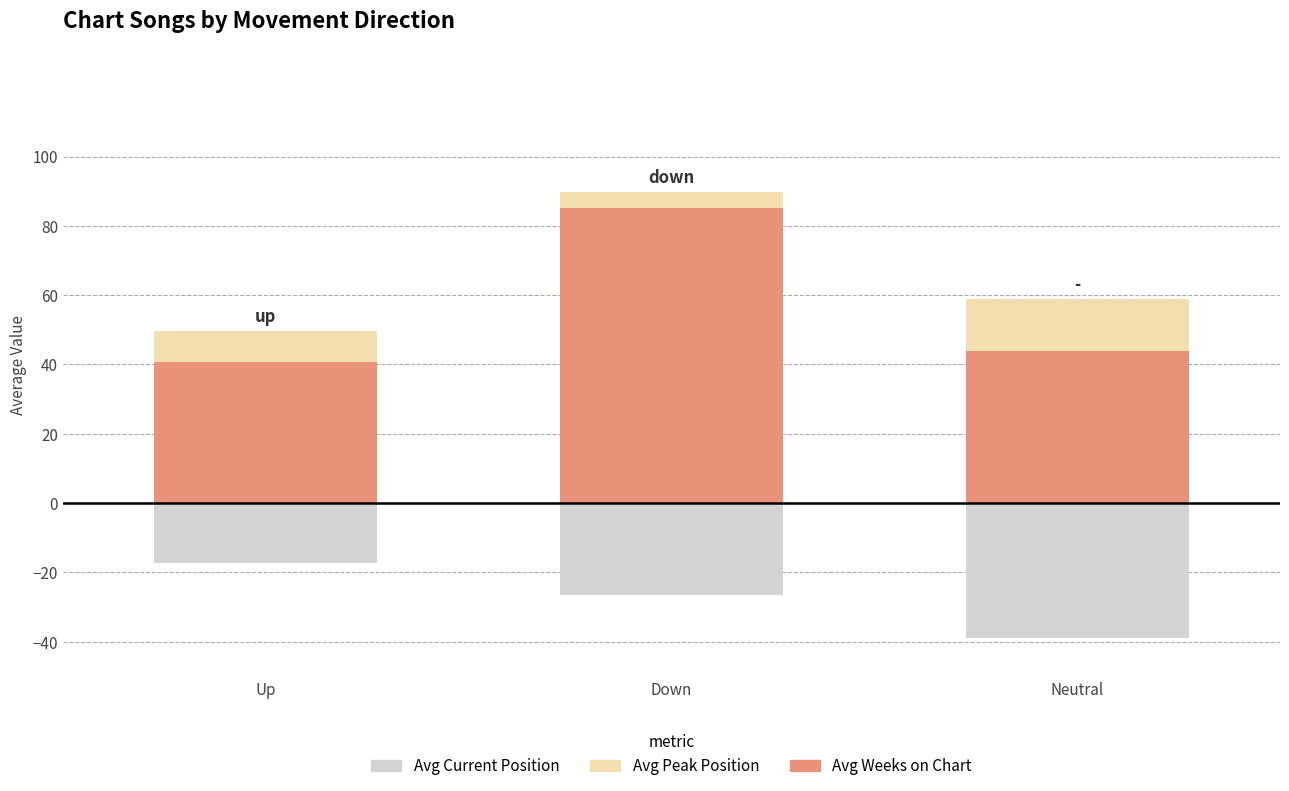

At which label does Avg Peak Position reach its peak?

Neutral